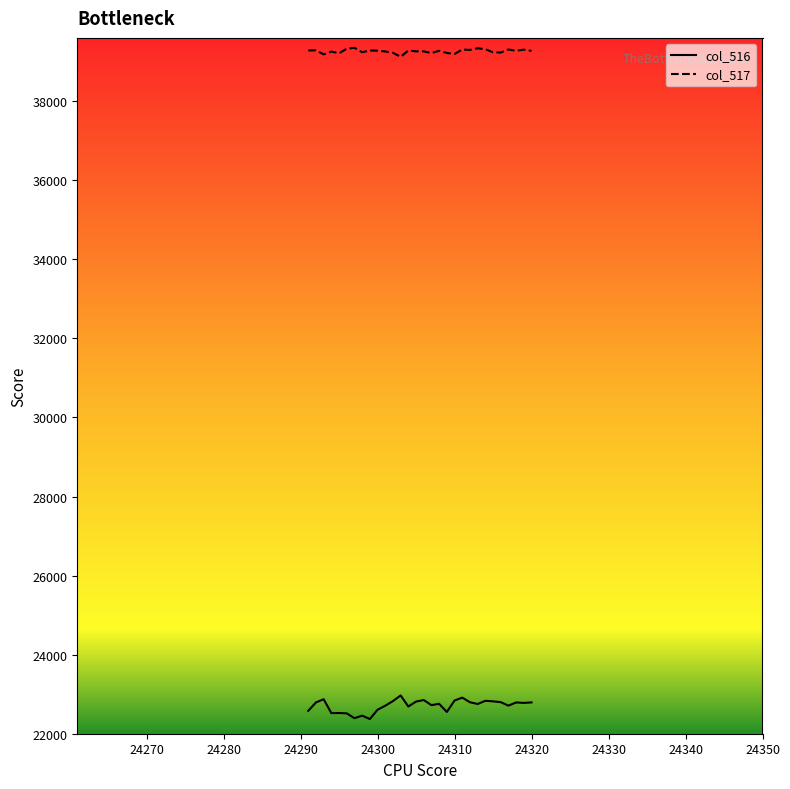

What are all the series names shown in the legend?

col_516, col_517